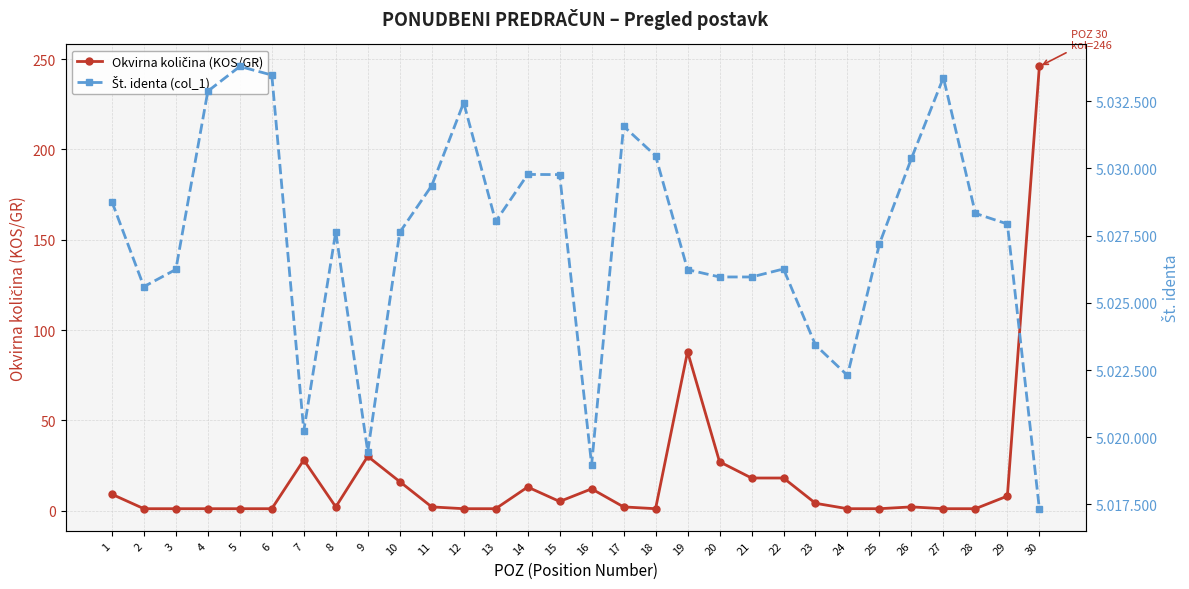

What is the spread (max minus min) of values at 20?

5025936